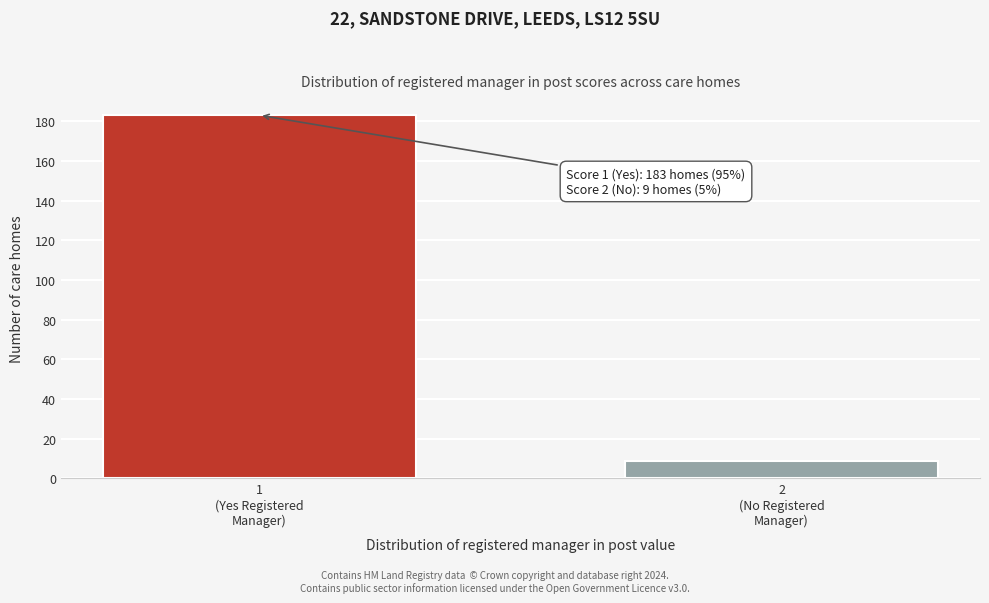

Reading left to right, extract all data points from this chart.

183	9